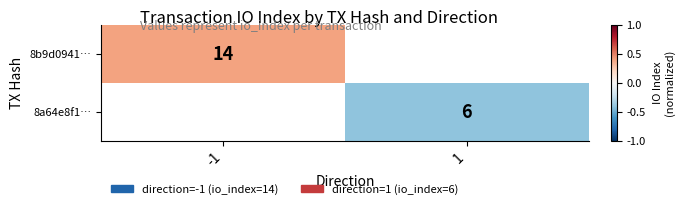

The 8a64e8f1… series shows 3.0 at 1. True or false?

False